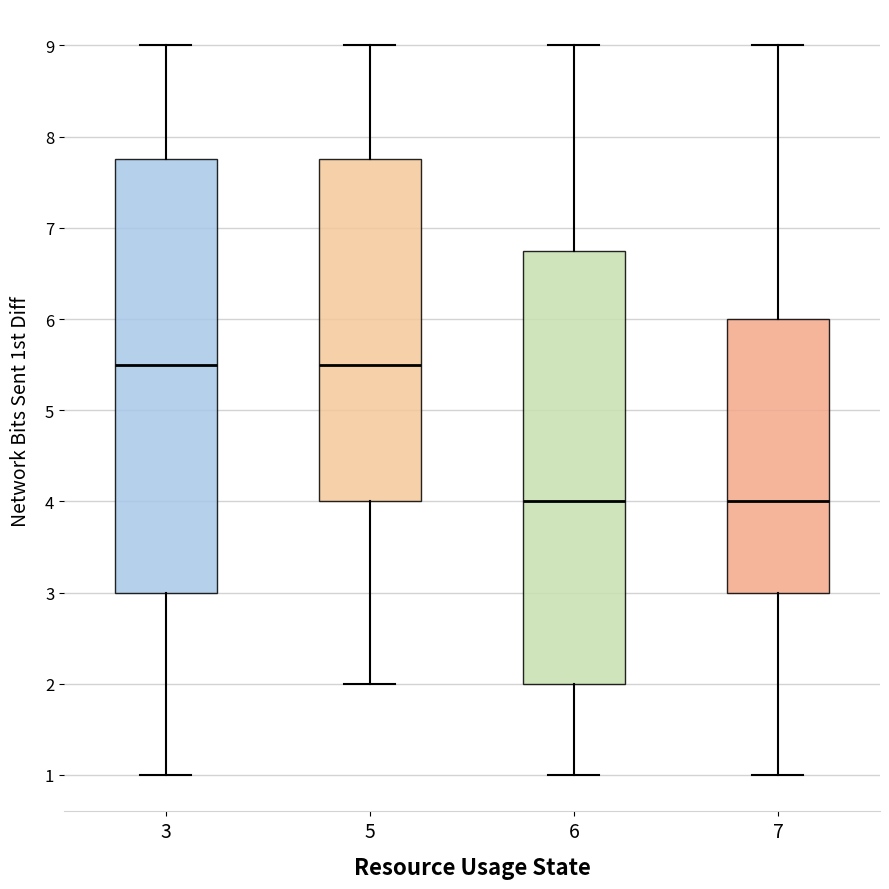

Reading left to right, transcribe this box plot: for each box, give where its median line is, the range the box spans, and where its two whiskers end, as read against the y-axis. The values are not printed on the chart, so give them approximately, as read against the axis.

3: median 5.5, box 3.0 to 7.8, whiskers 1.0 to 9.0
5: median 5.5, box 4.0 to 7.8, whiskers 2.0 to 9.0
6: median 4.0, box 2.0 to 6.8, whiskers 1.0 to 9.0
7: median 4.0, box 3.0 to 6.0, whiskers 1.0 to 9.0